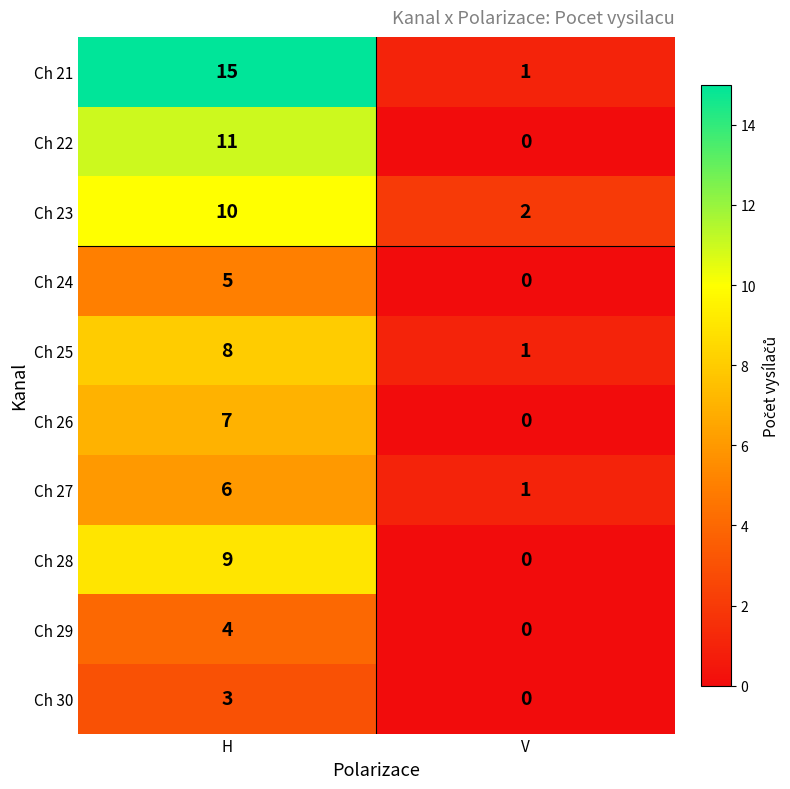

Which series has the widest spread of values?

Ch 21